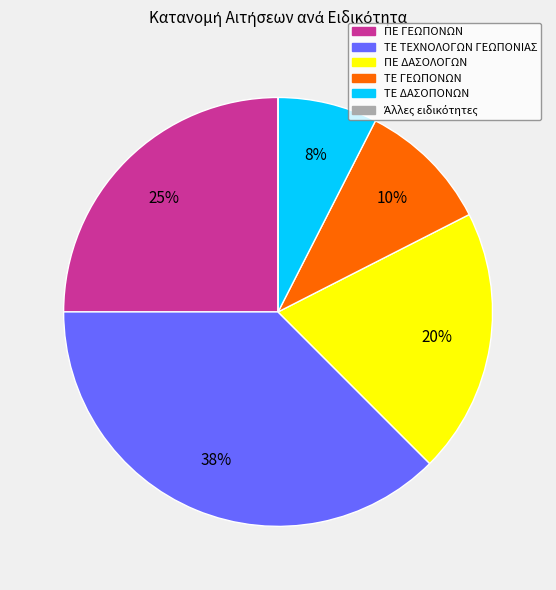

Combined, do ΤΕ ΔΑΣΟΠΟΝΩΝ and ΠΕ ΓΕΩΠΟΝΩΝ account for over 50%?

No